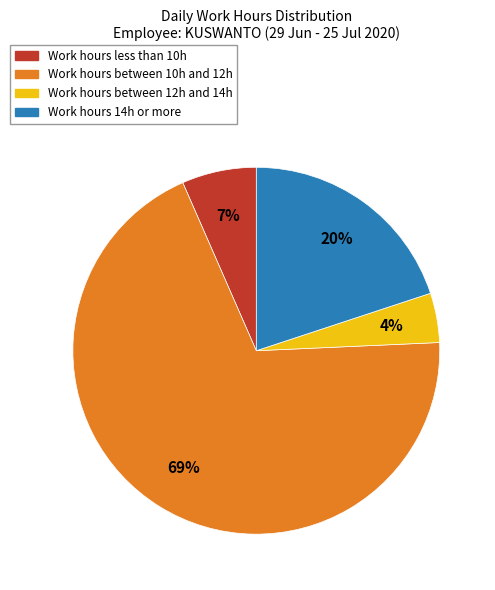

Is there any slice that represents more than half of the pie?

Yes